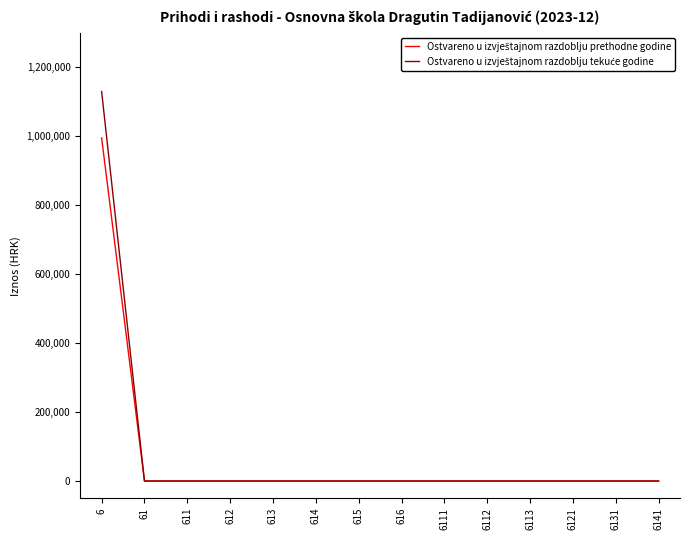

What is the maximum value shown in the chart?

1128171.3